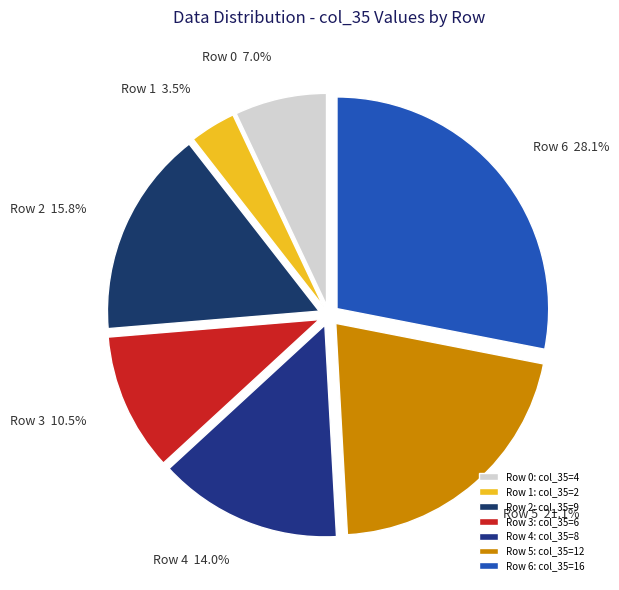

What is the largest slice in the pie chart?

Row 6: col_35=16